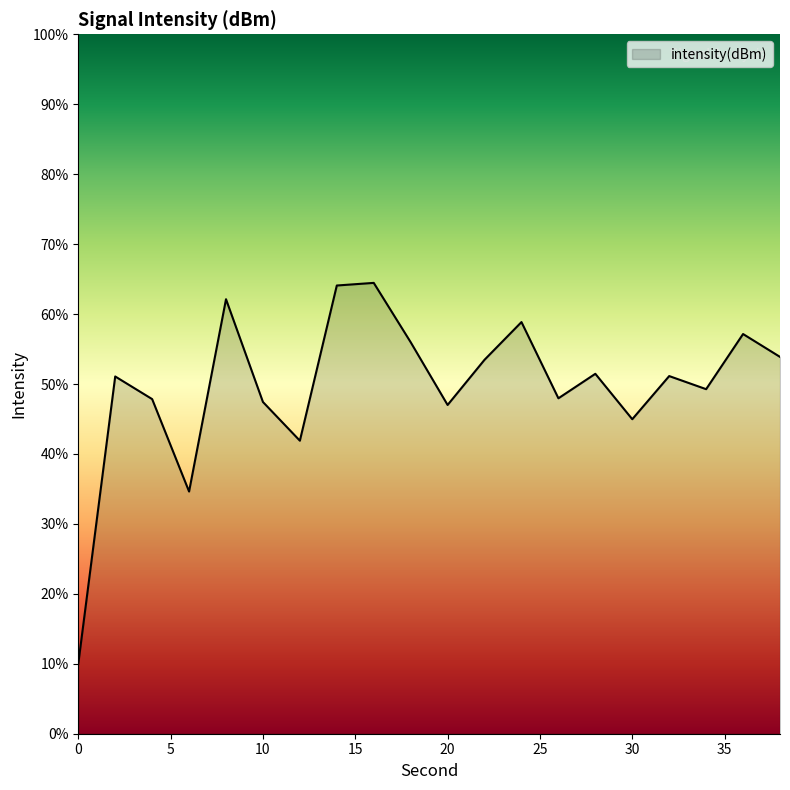

What is the smallest value displayed?

10.0